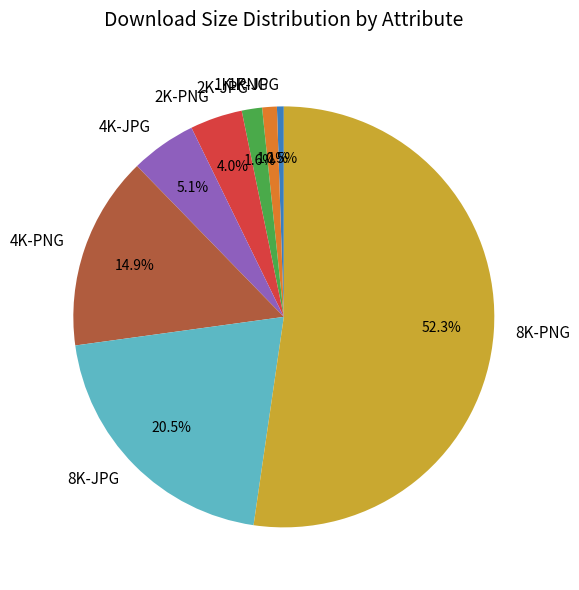

Combined, do 4K-JPG and 1K-PNG account for over 50%?

No